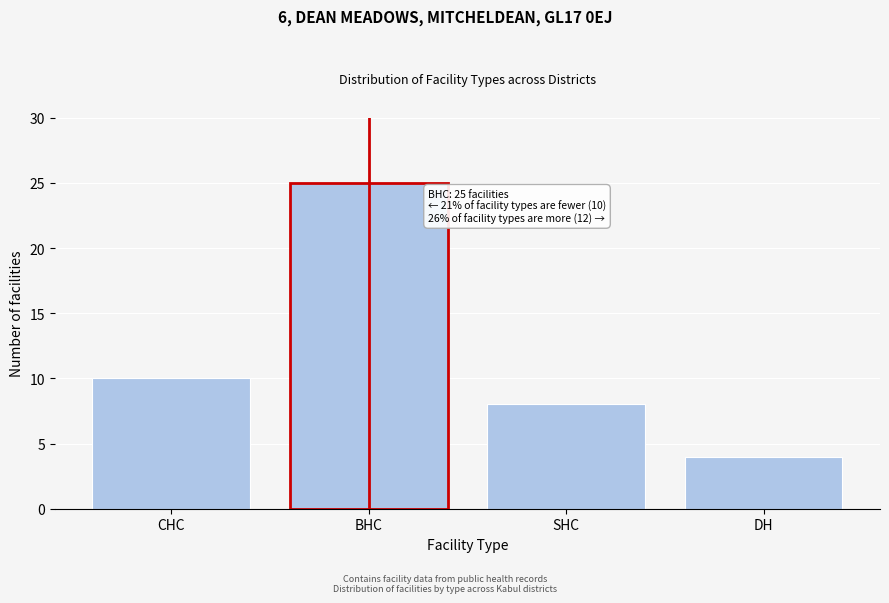

Reading left to right, list all the values displayed in this chart.

10	25	8	4